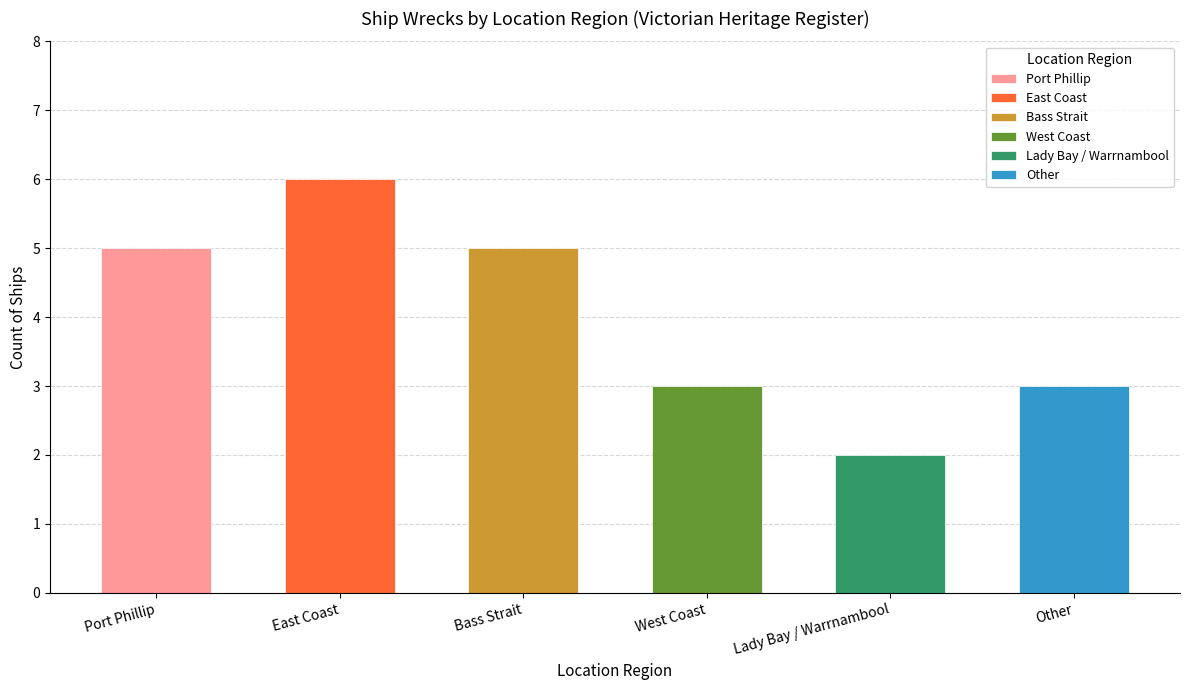

What position from the right is Port Phillip?

6